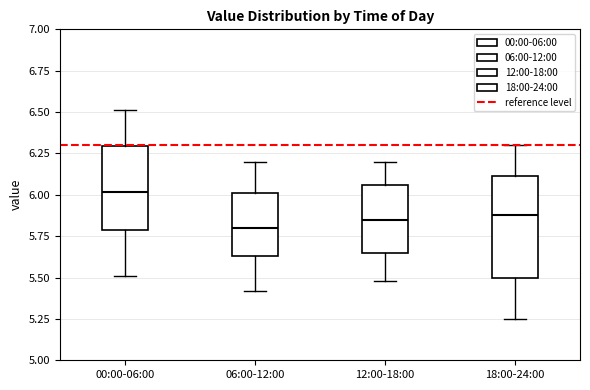

Comparing the boxes themselves (not the whiskers), which one is the tallest?

18:00-24:00